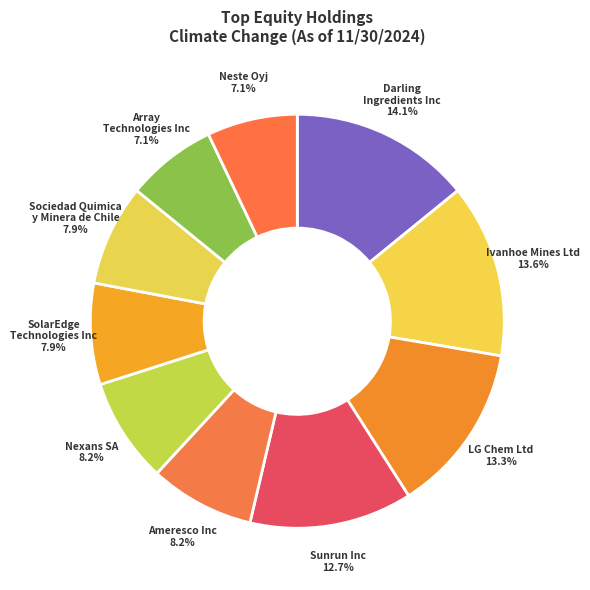

Which slice is the largest?

Darling Ingredients Inc